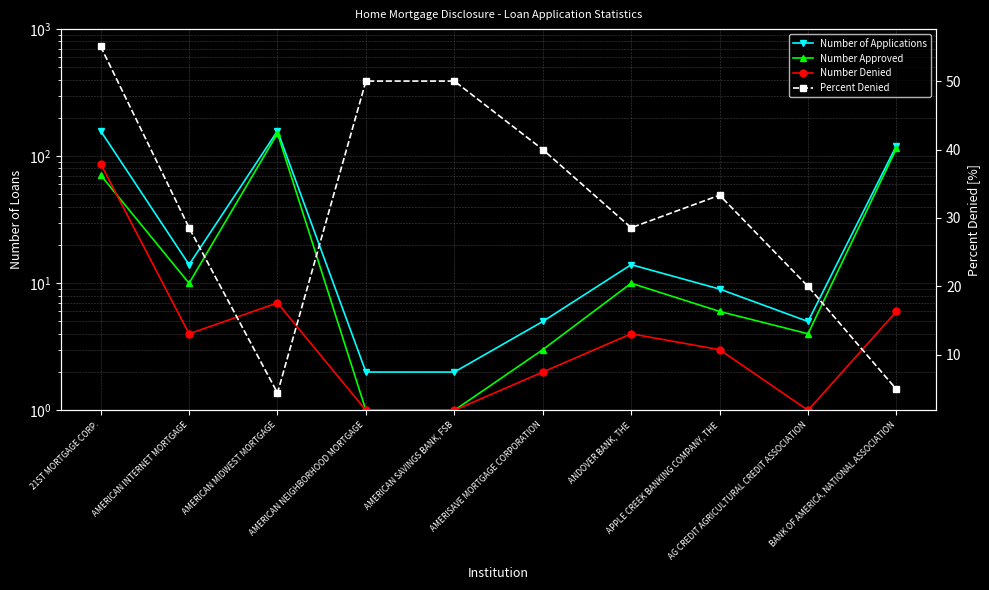

What is the lowest value of the Number Denied series?

1.0